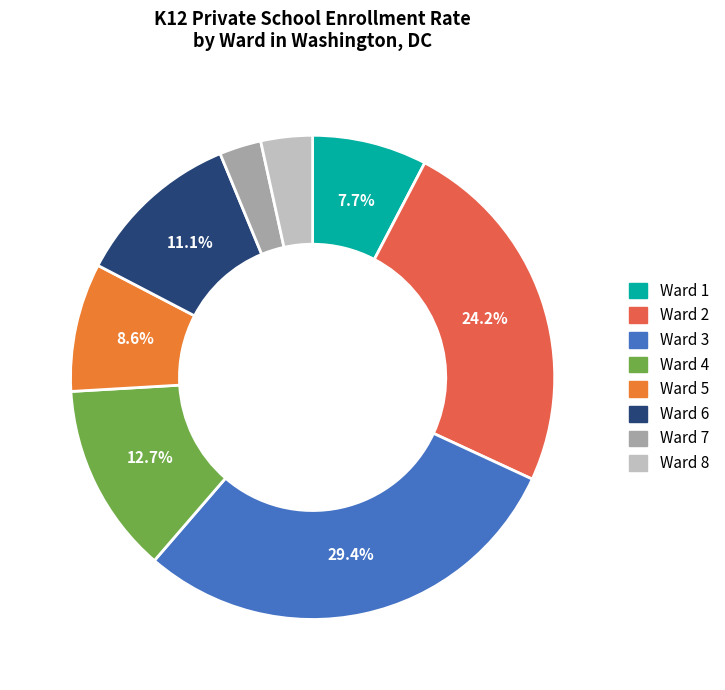

To the nearest percent, what is the difference between the Ward 5 and Ward 7 slice percentages?

6%